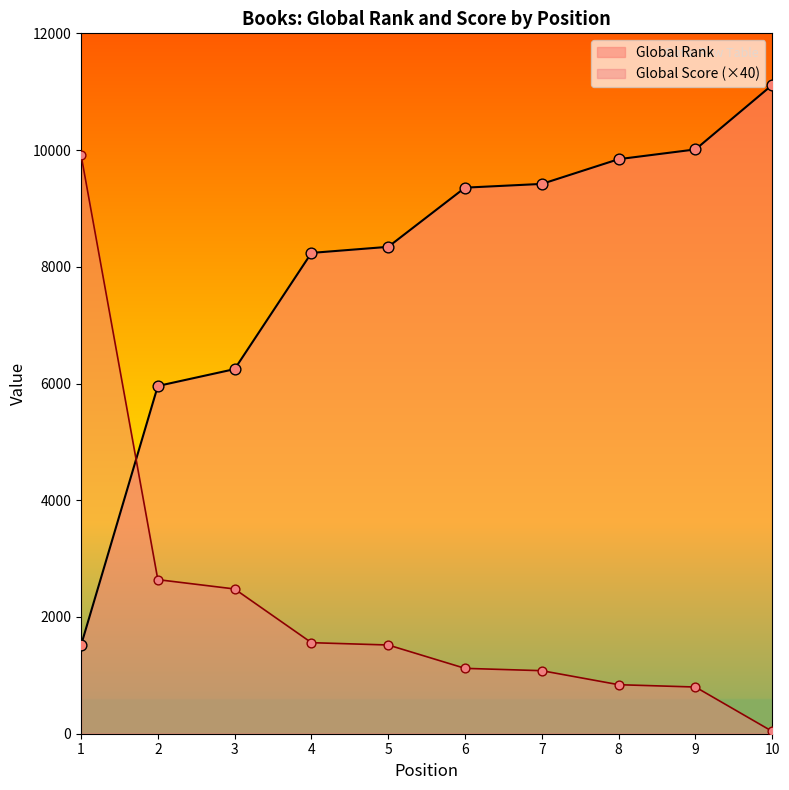

Which series contains the lowest Y value?

Global Score